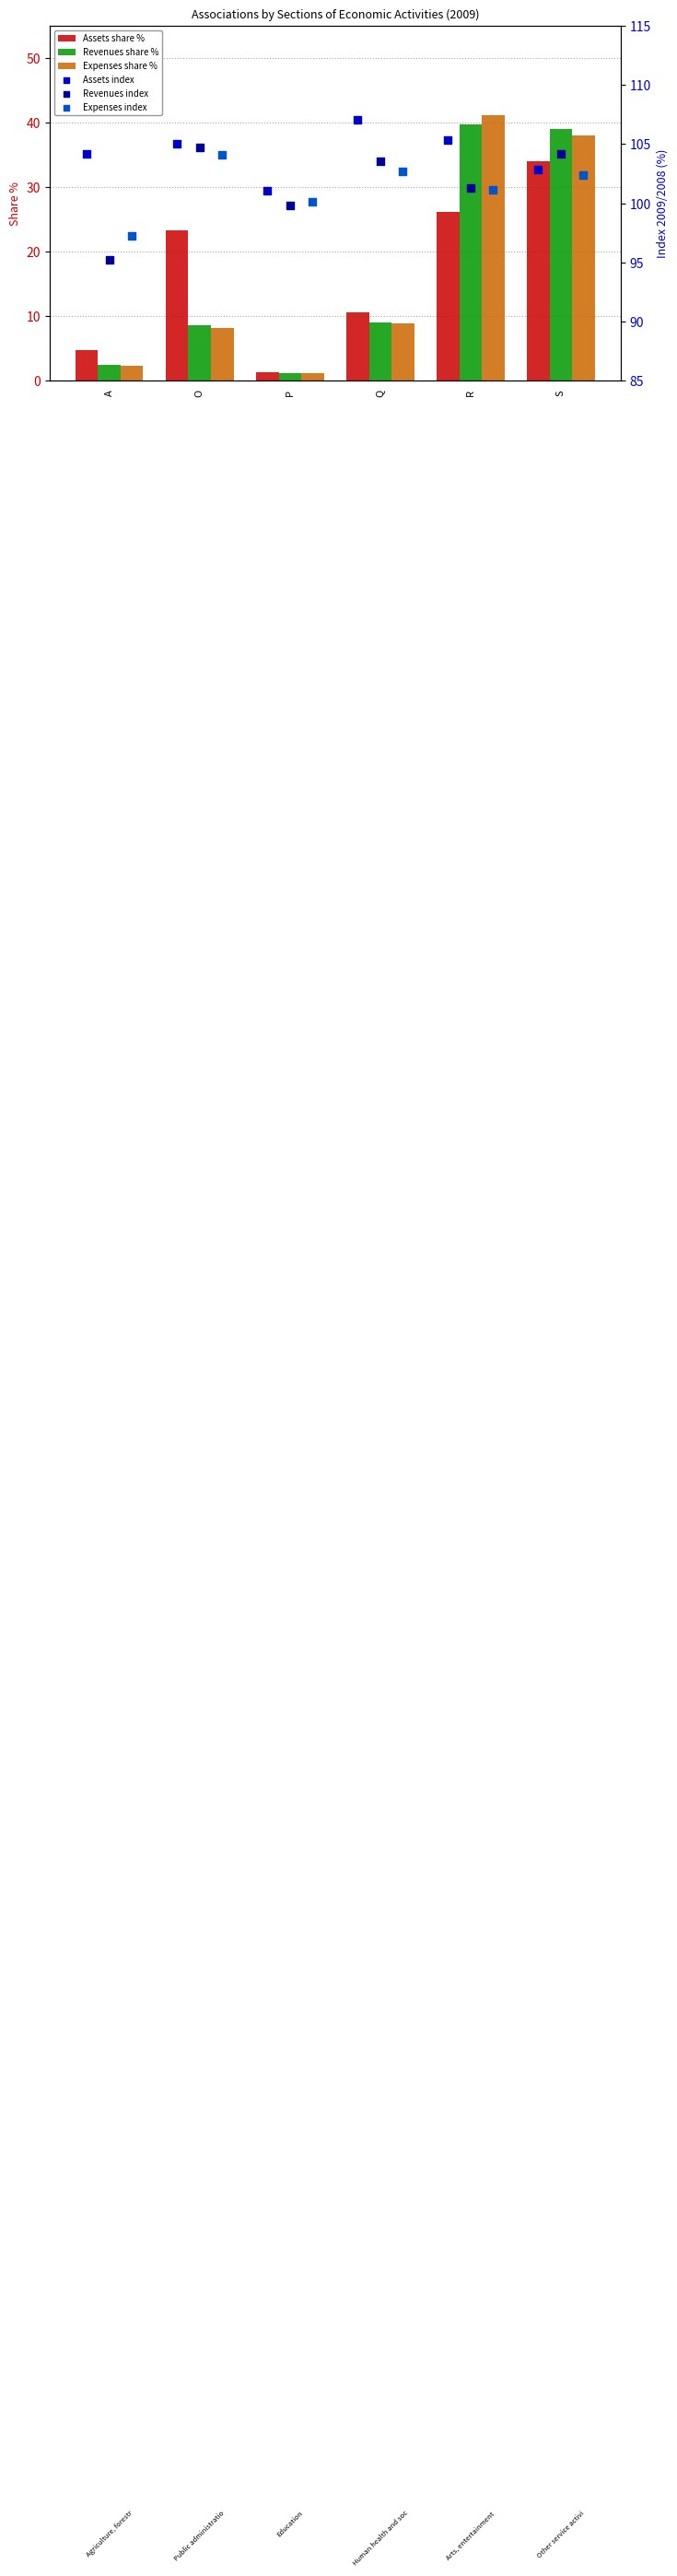

Which series contains the highest Y value?

Assets index